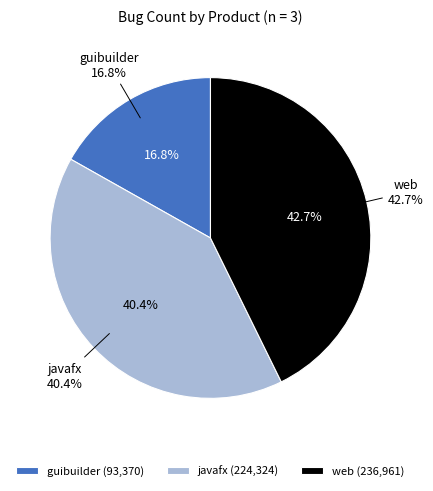

The javafx slice represents 46% of the pie. True or false?

False